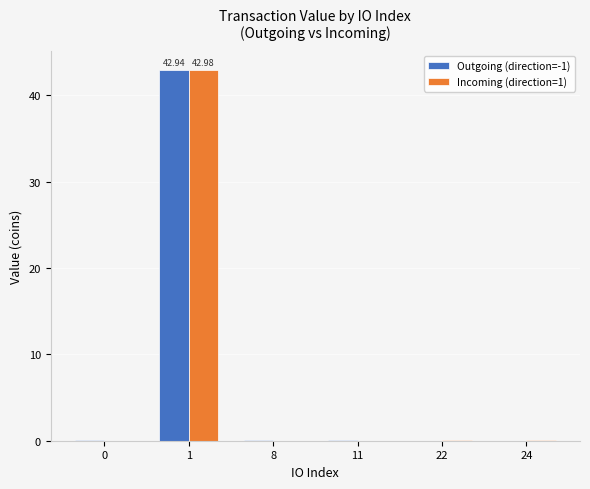

What are all the series names shown in the legend?

Outgoing (direction=-1), Incoming (direction=1)